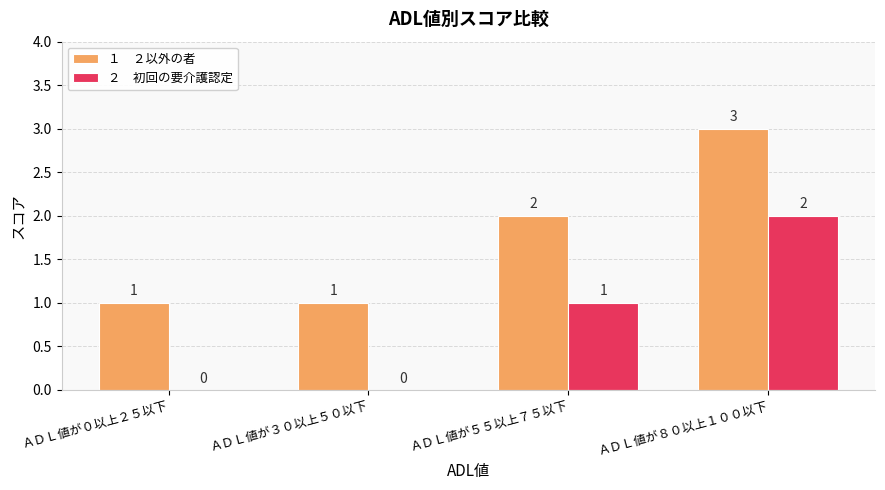

At which category is the sum across all series the highest?

ＡＤＬ値が８０以上１００以下